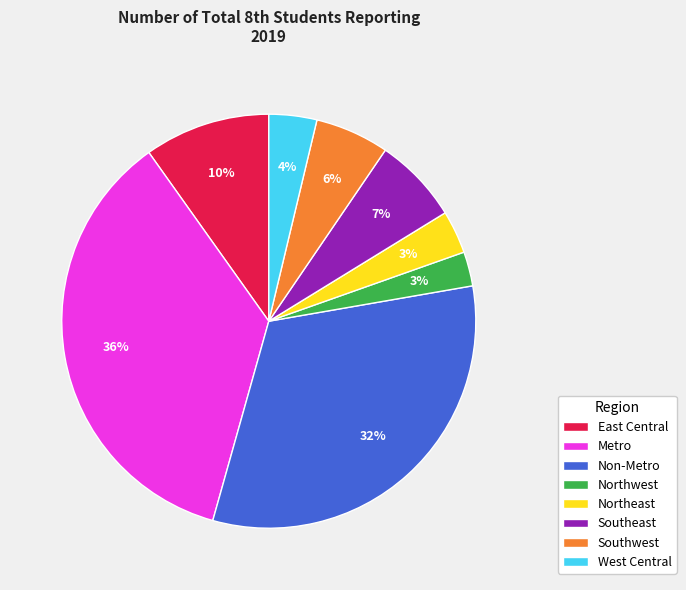

How many slices are in this pie chart?

8